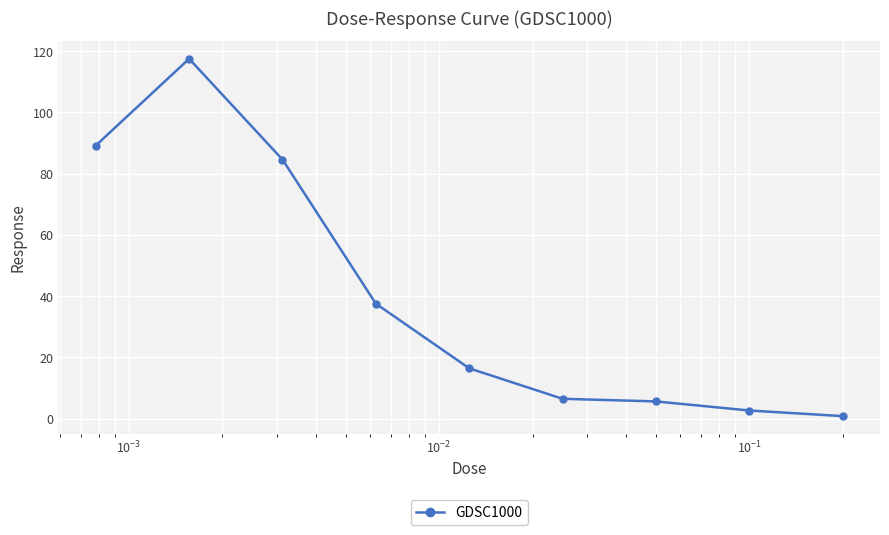

What is the sum of all values?

361.0